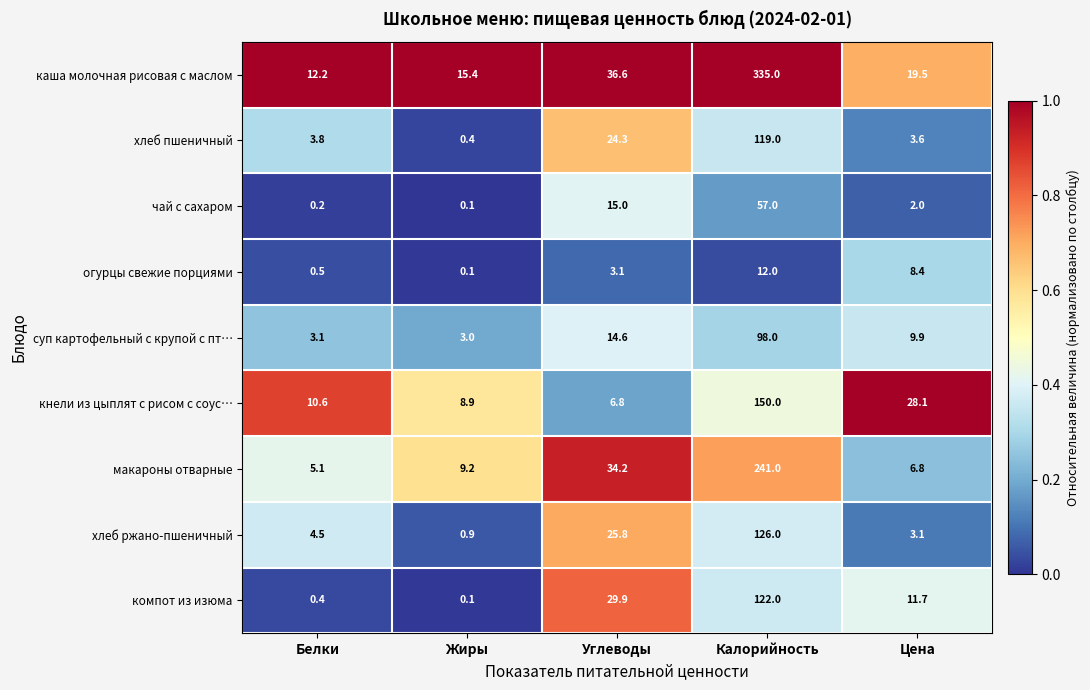

Which category has the highest value in the макароны отварные series?

Калорийность